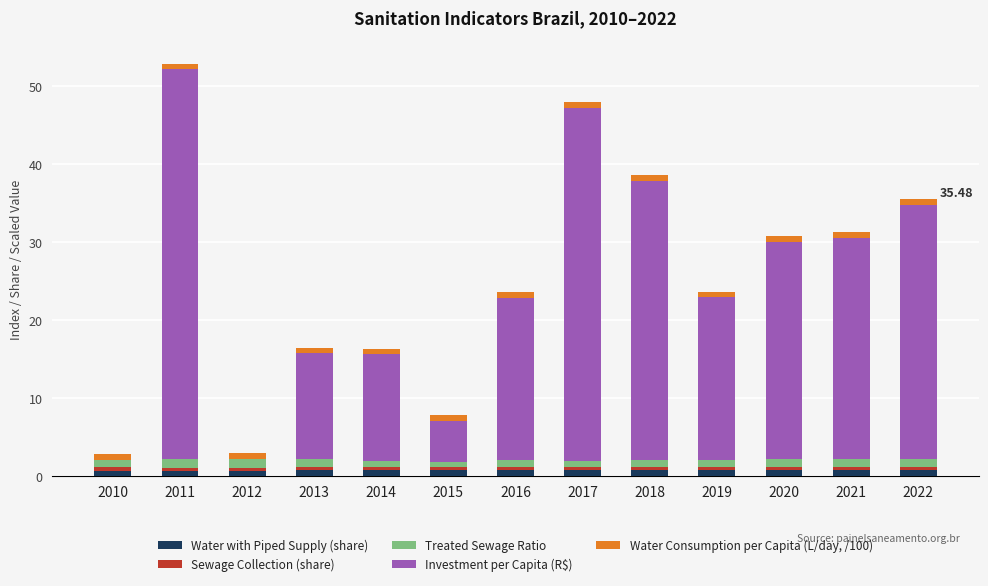

At how many categories does at least one series exceed 16?

8